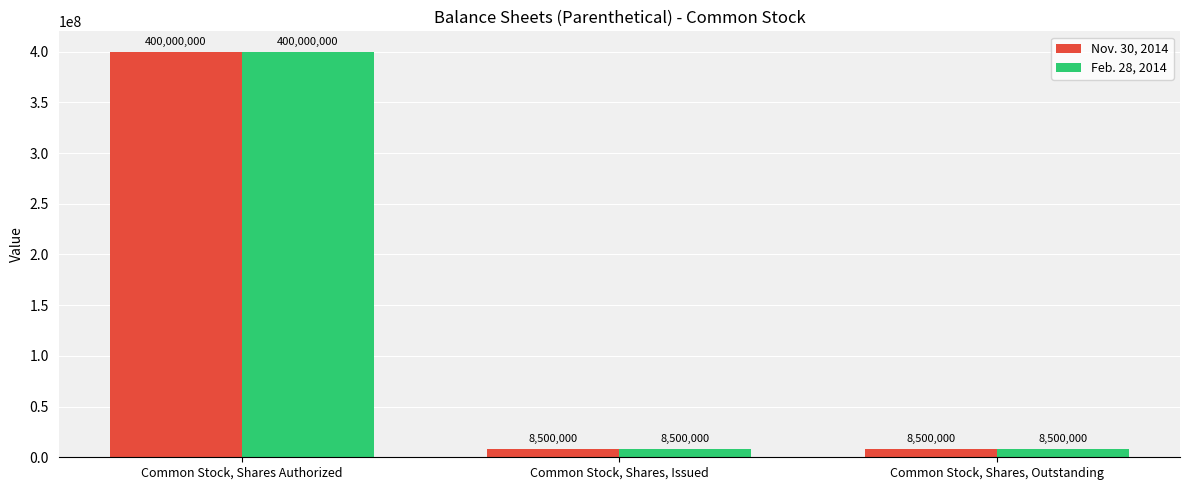

What value does the Feb. 28, 2014 series have at Common Stock, Shares, Outstanding?

8500000